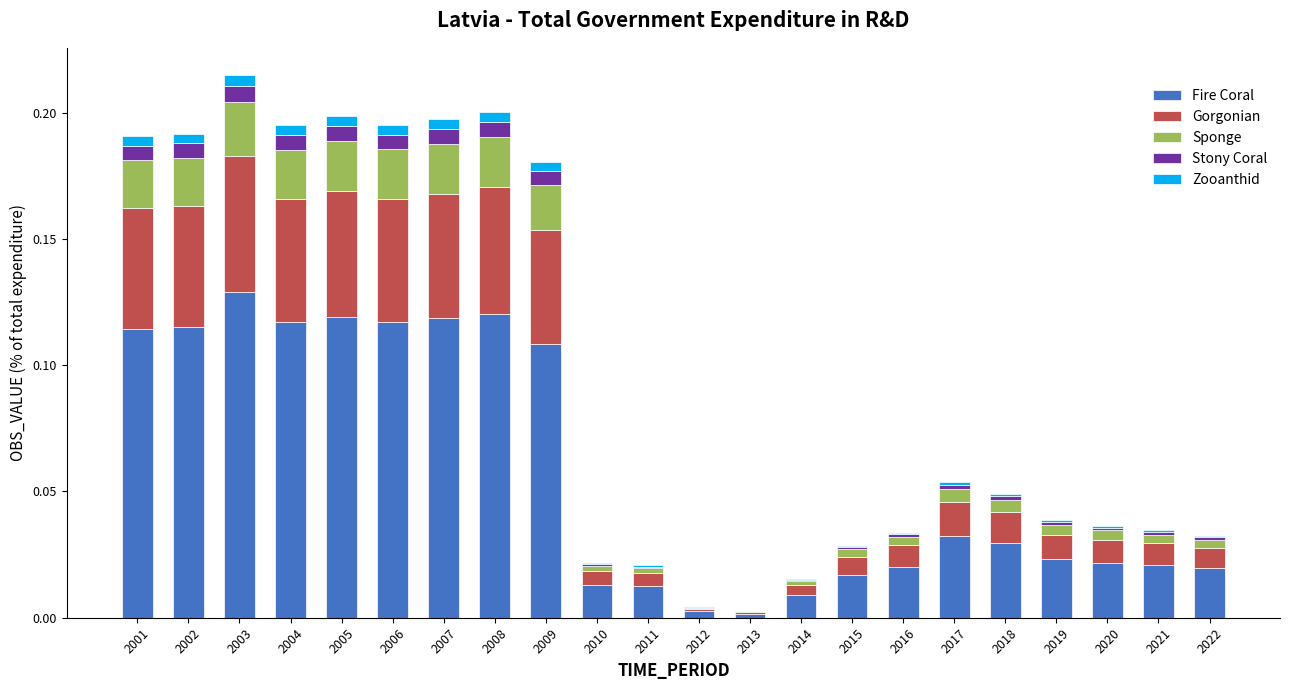

Which category has the highest value in the Fire Coral series?

2003